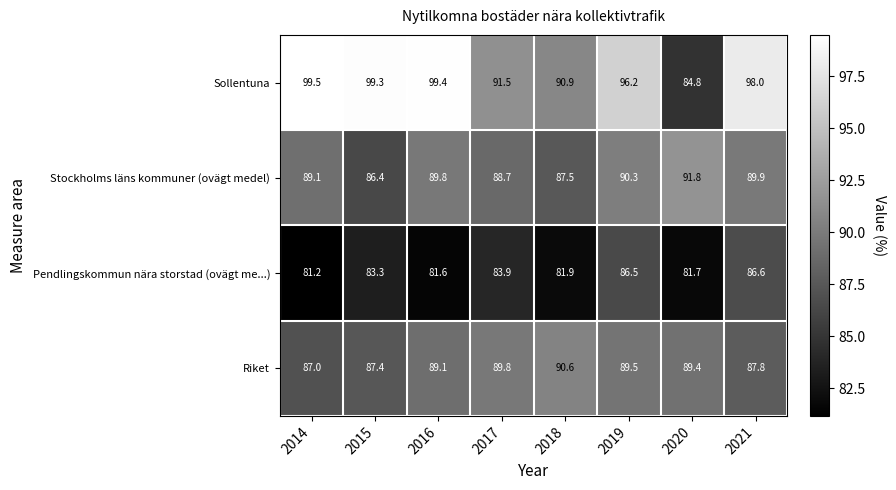

Between 2015 and 2016, which series saw the biggest shift?

Stockholms läns kommuner (ovägt medel)